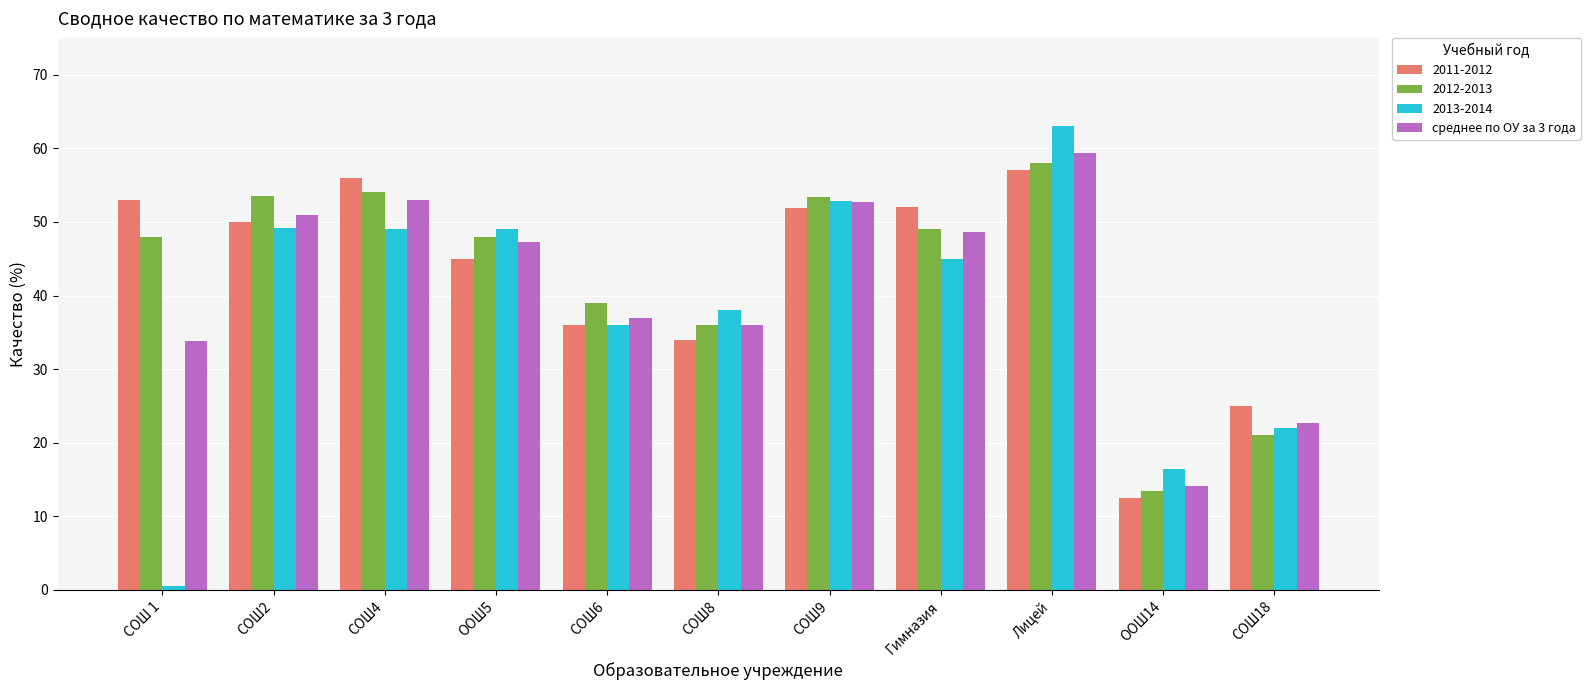

What is the sum of the 2012-2013 values at Лицей and СОШ4?

112.0